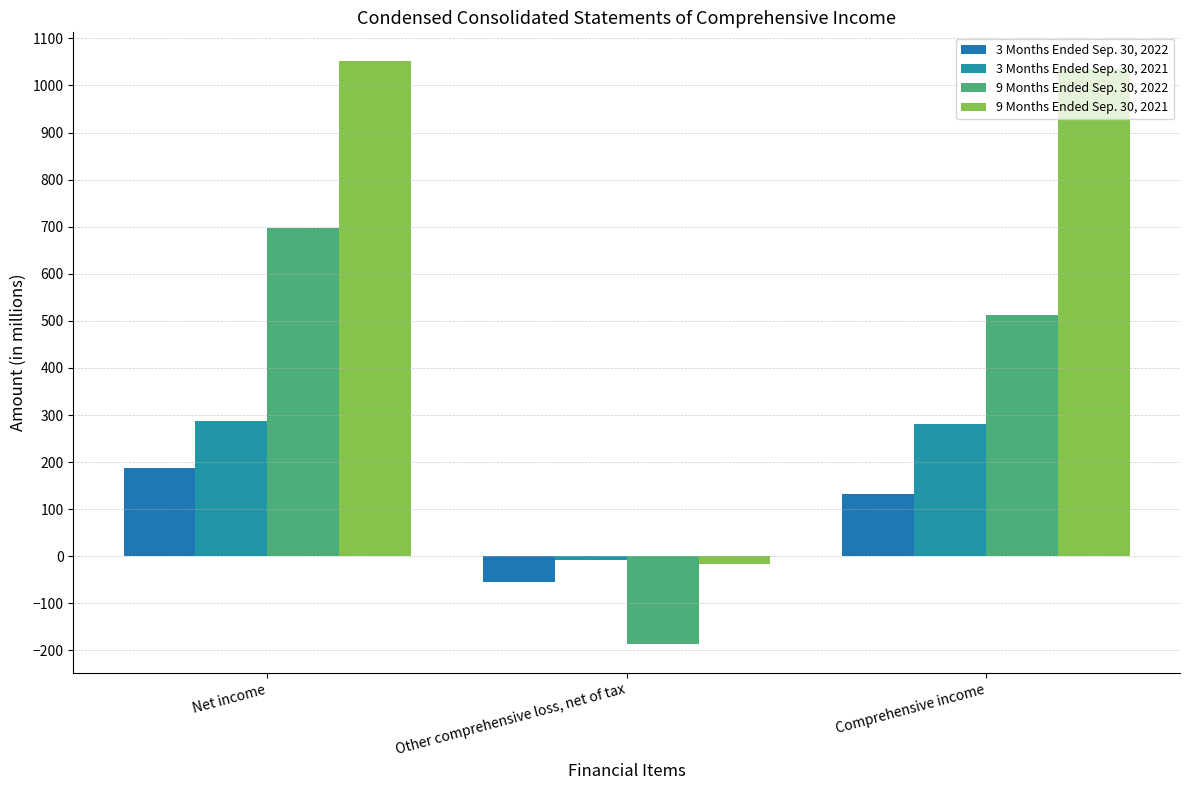

What is the spread (max minus min) of values at Comprehensive income?

901